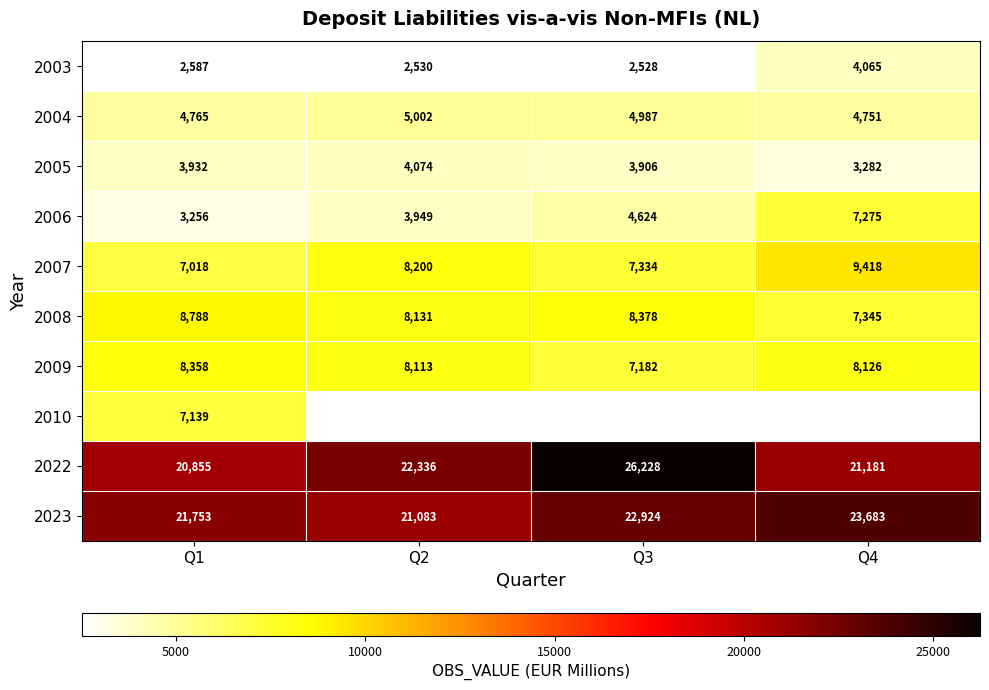

What is the average value of the 2004 series?

4876